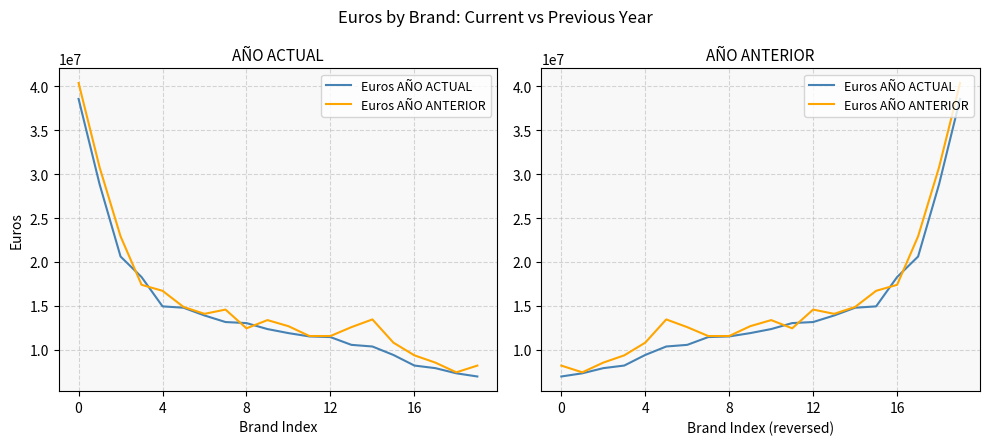

How many values in the Euros AÑO ANTERIOR series are below 13384421?

10